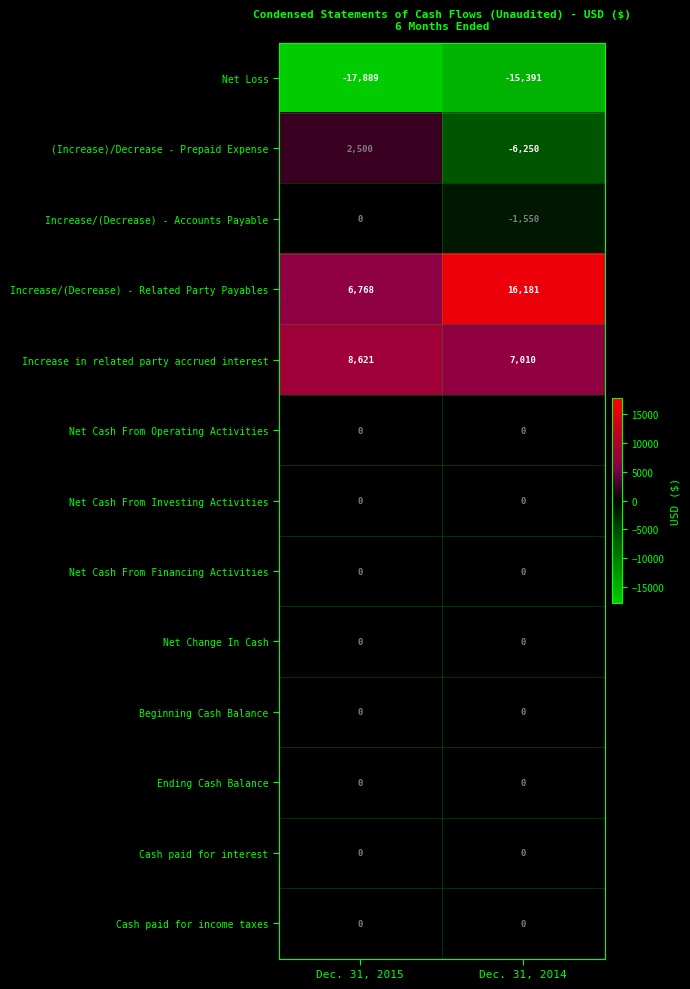

Which series has the largest total across all categories?

Increase/(Decrease) - Related Party Payables